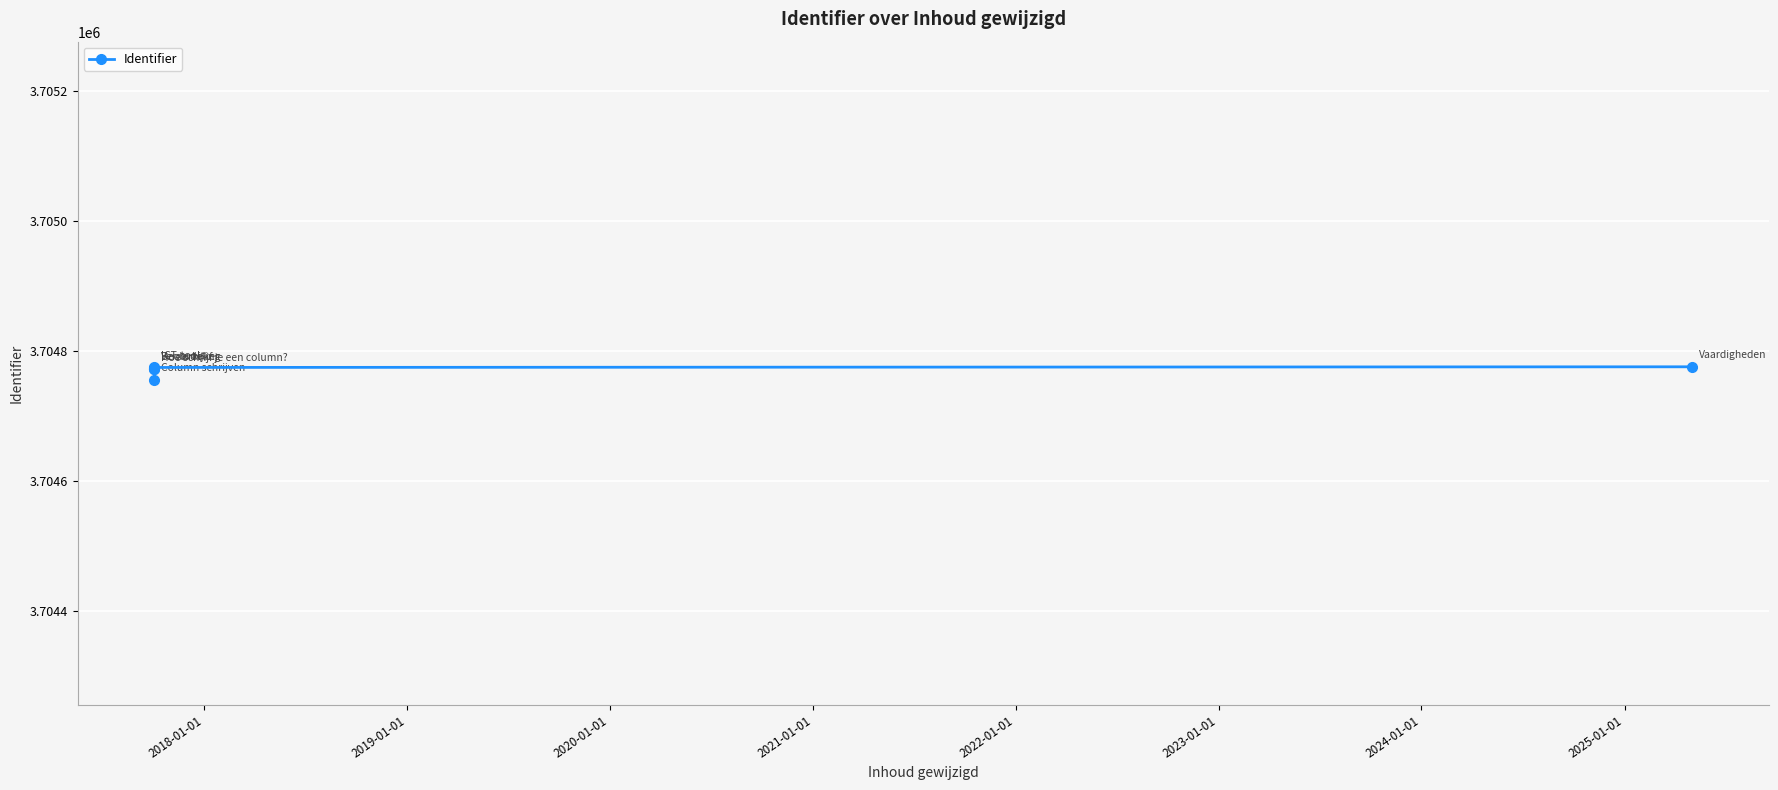

What is the smallest value displayed?

3704756